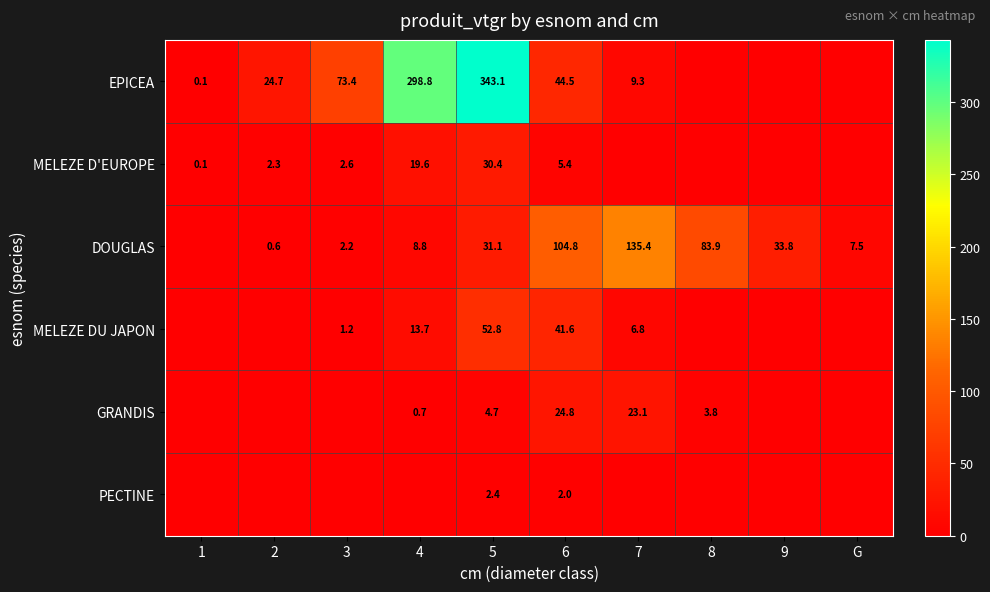

Between 7 and 9, which is larger?

7